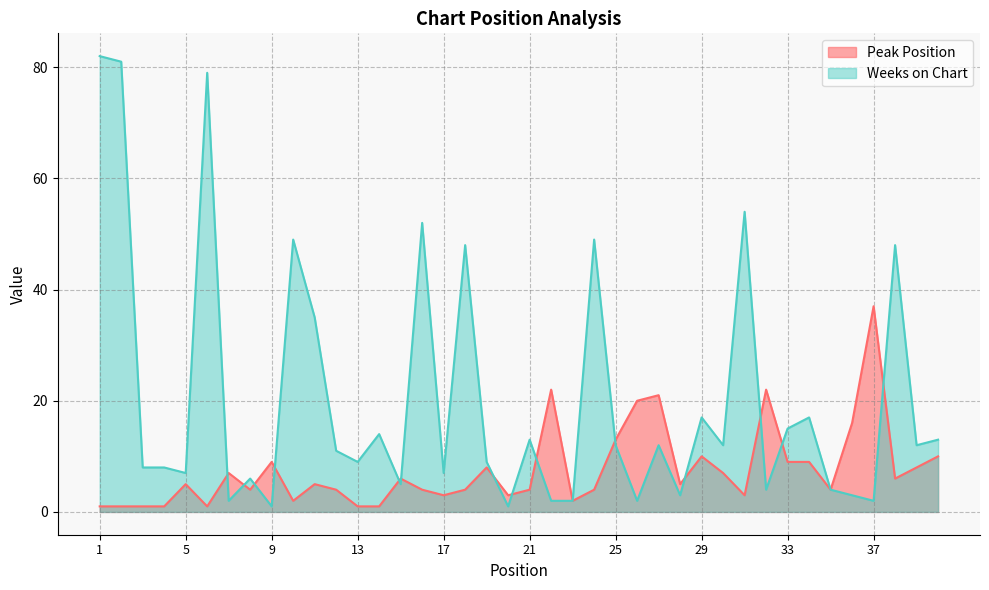

The value of Peak Position at 18 is 4. True or false?

True